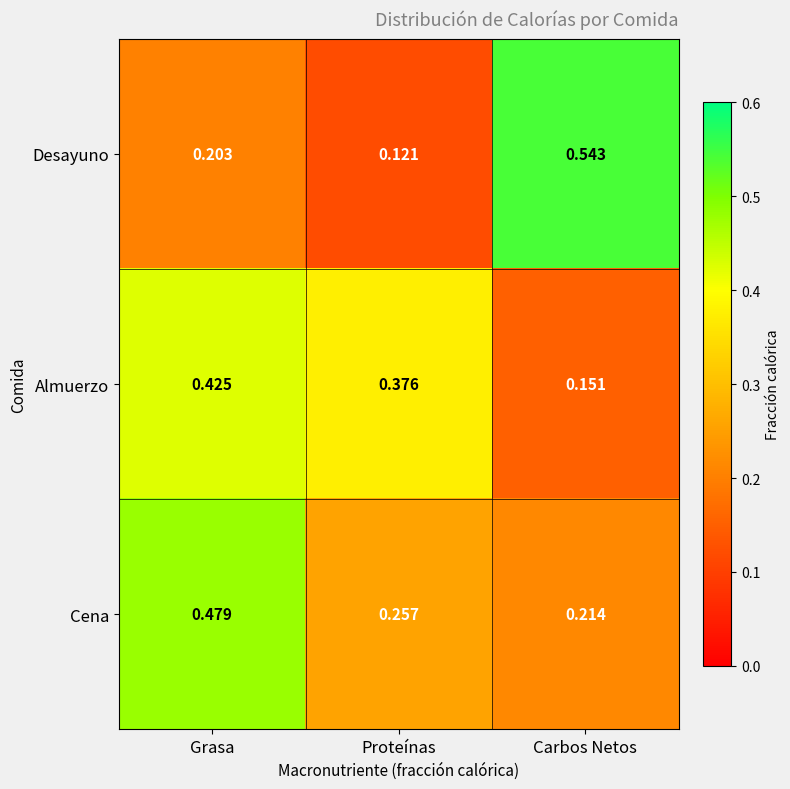

Between Proteínas and Carbos Netos, which series saw the biggest shift?

Desayuno